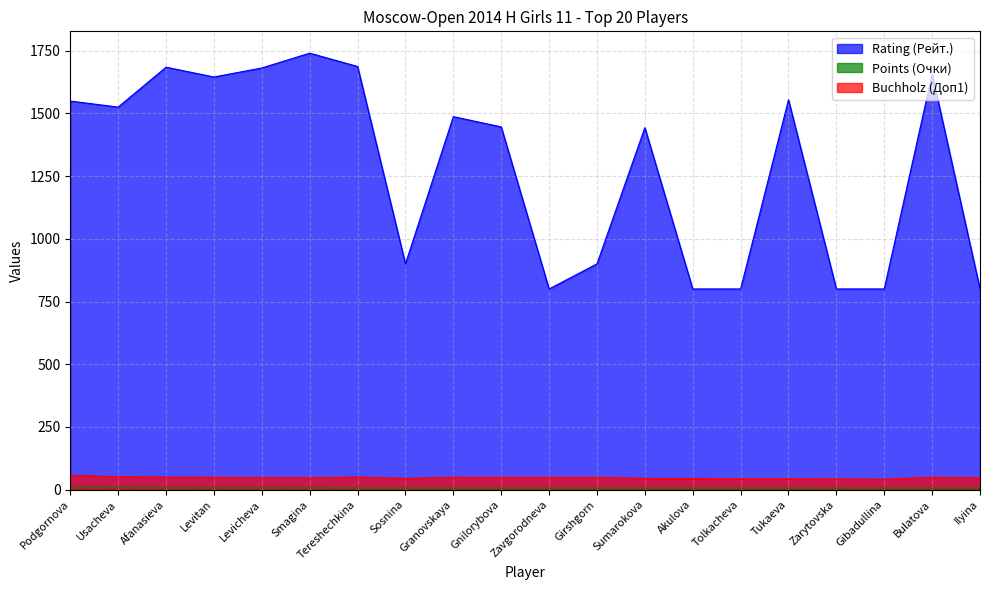

Where is the first local maximum for Rating (Рейт.)?

Afanasieva